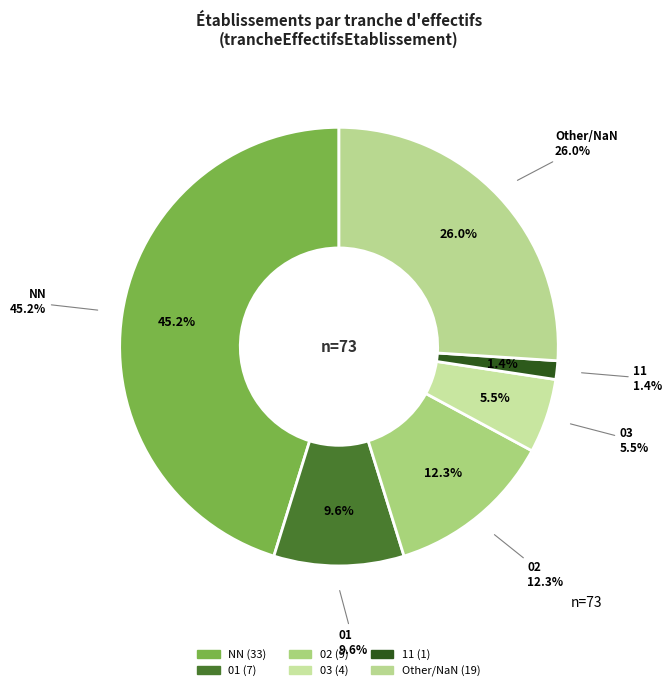

Is there any slice that represents more than half of the pie?

No